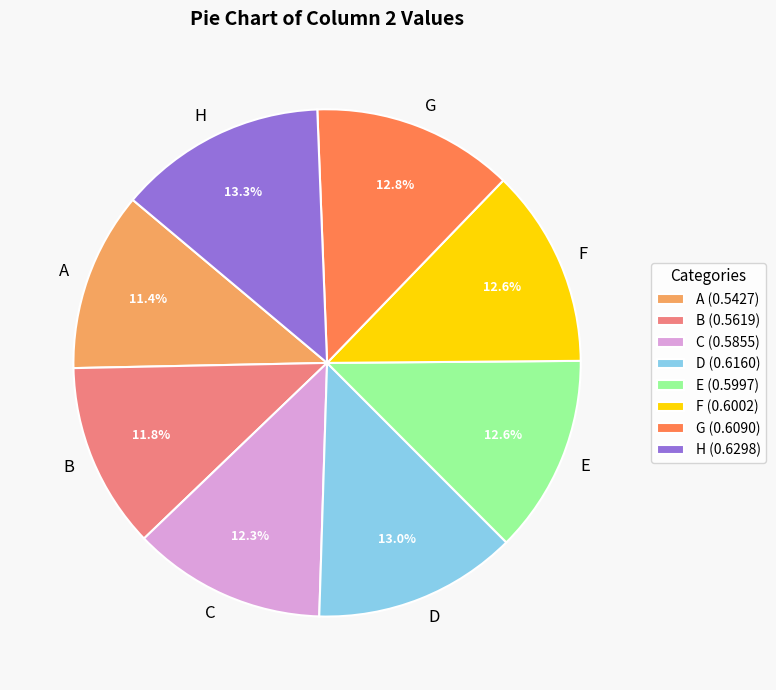

How many segments does this pie chart have?

8